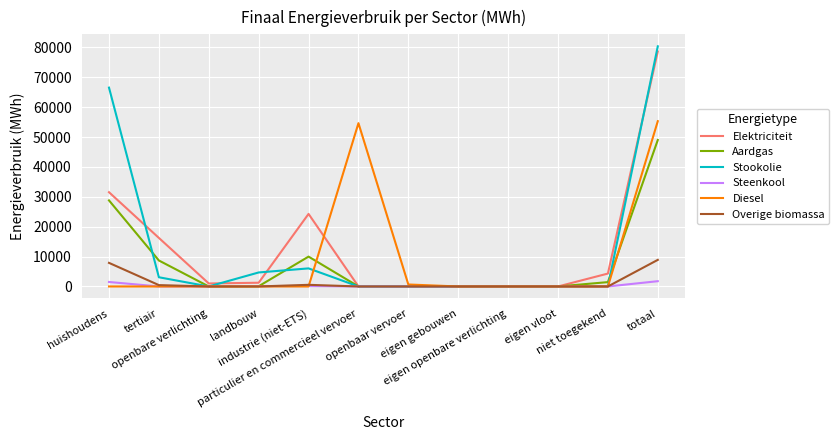

What is the highest value of the Elektriciteit series?

78644.2